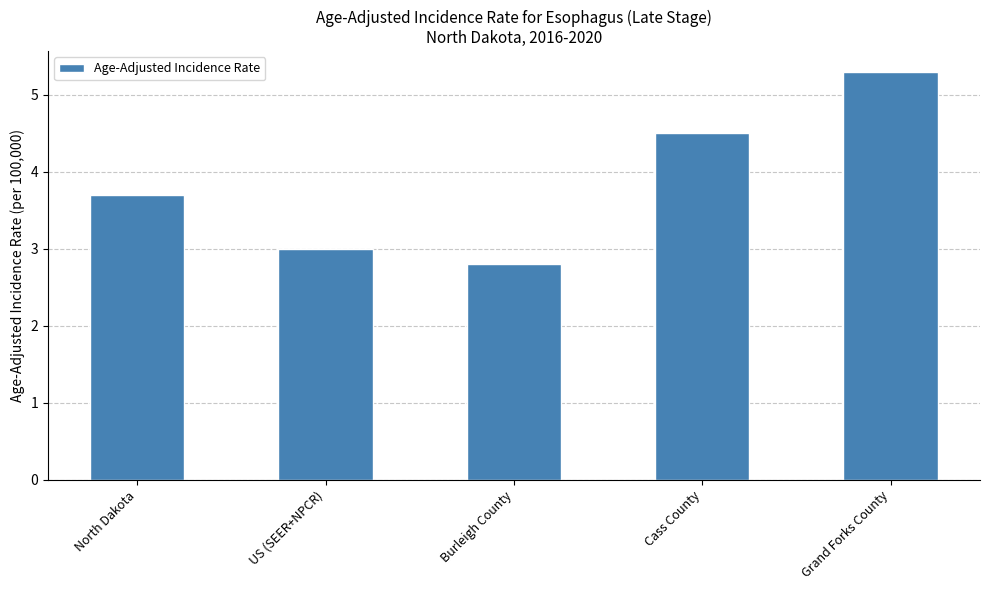

What is the ratio of the value at Grand Forks County to the value at Burleigh County?

1.9